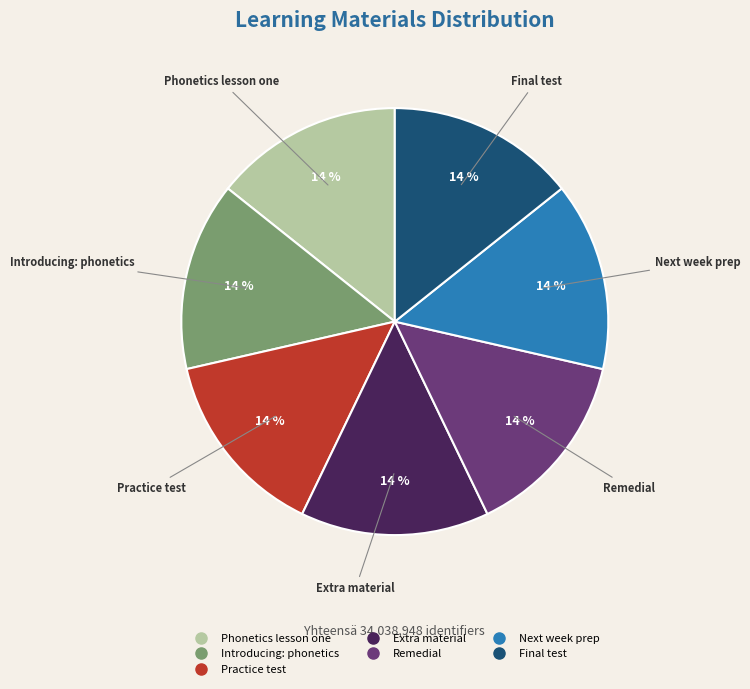

How many segments does this pie chart have?

7